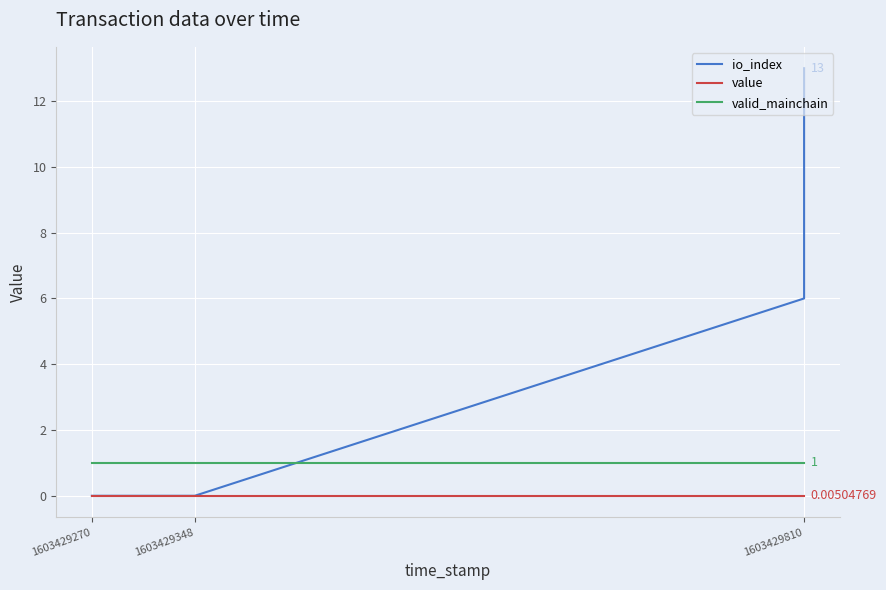

At which category is the sum across all series the highest?

1603429810